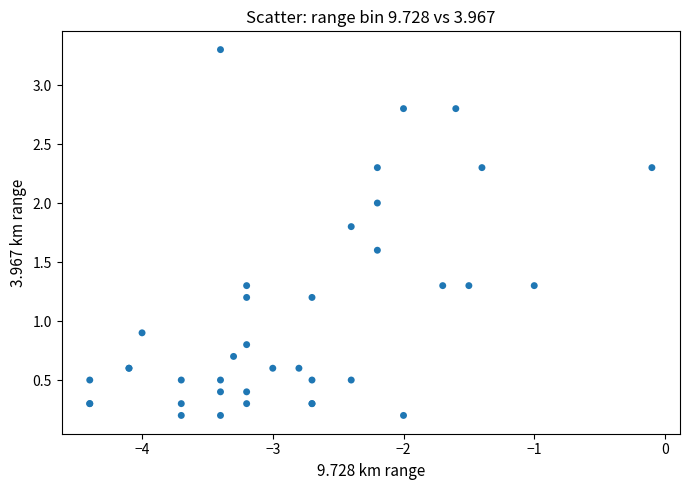

What Y value in the scatter plot is closest to 1?

0.9